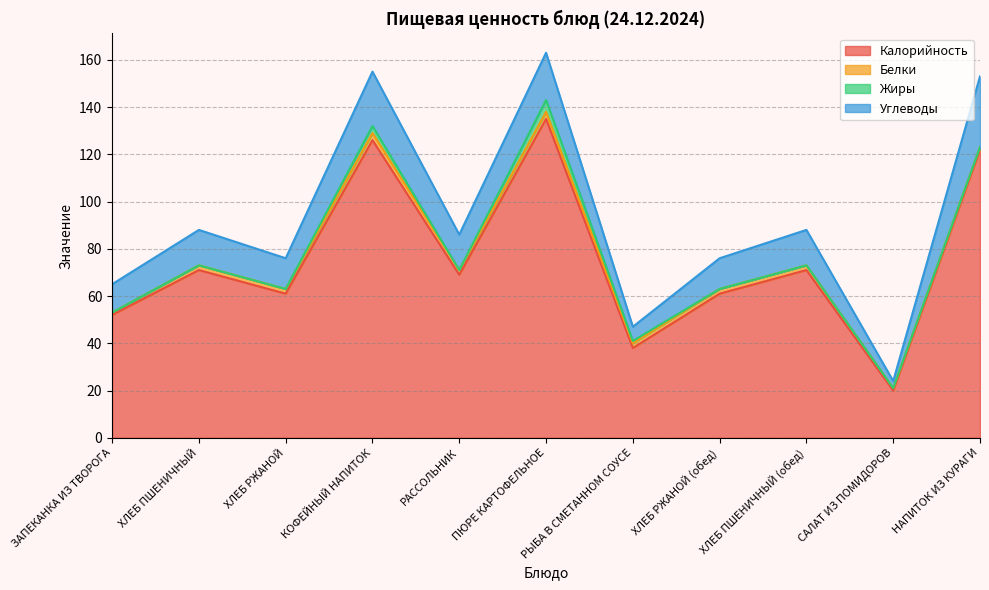

How many distinct data groups are displayed?

4